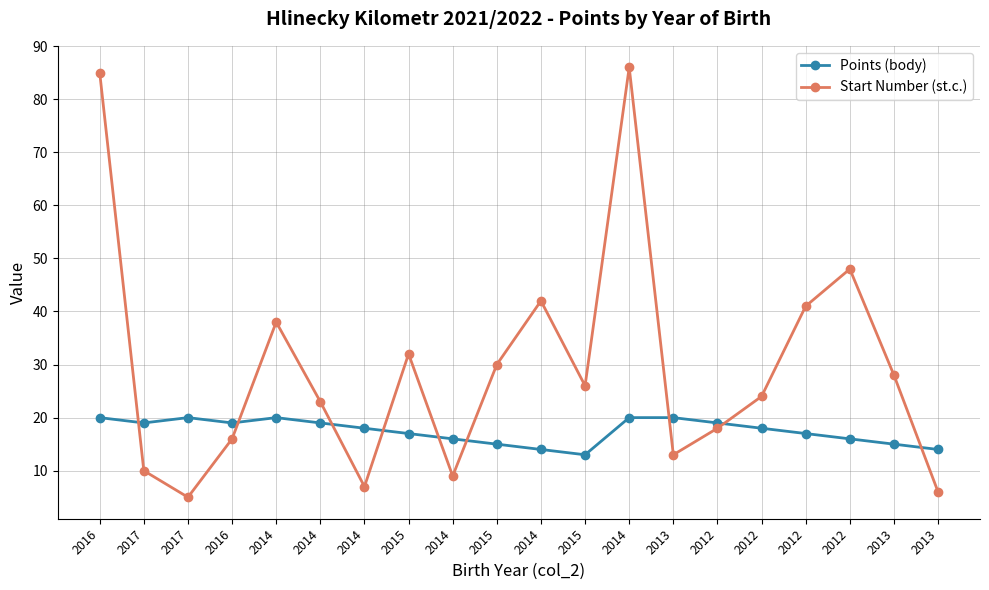

Count the number of categories in the chart.

20